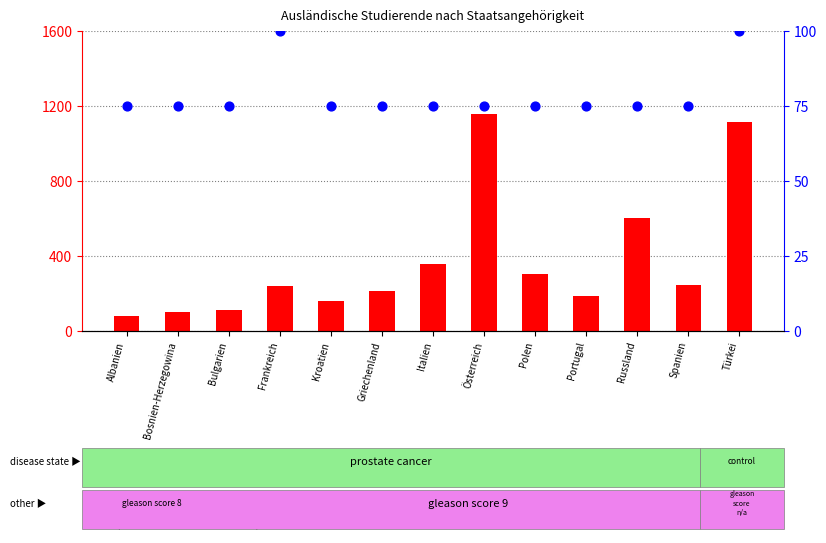

Which series reaches the minimum Y coordinate?

count